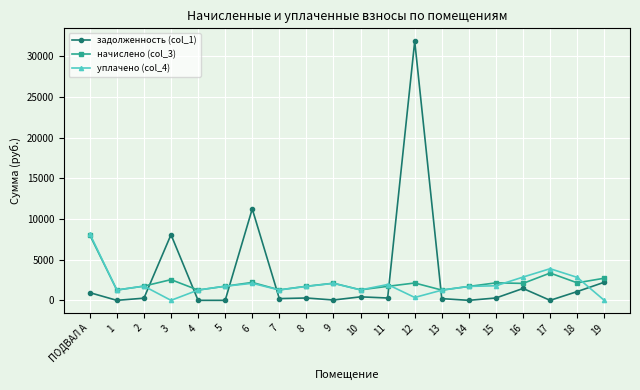

What is the difference between the задолженность (col_1) values at 1 and 12?

31841.3